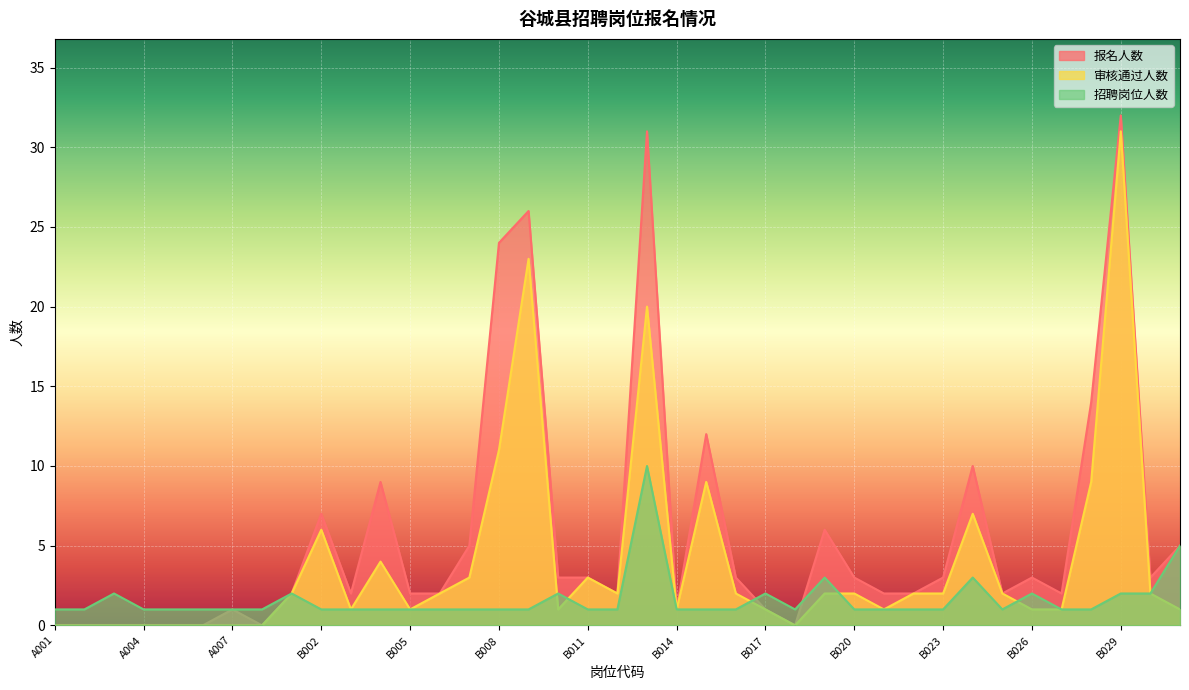

True or false: 审核通过人数 and 报名人数 cross at least once.

False